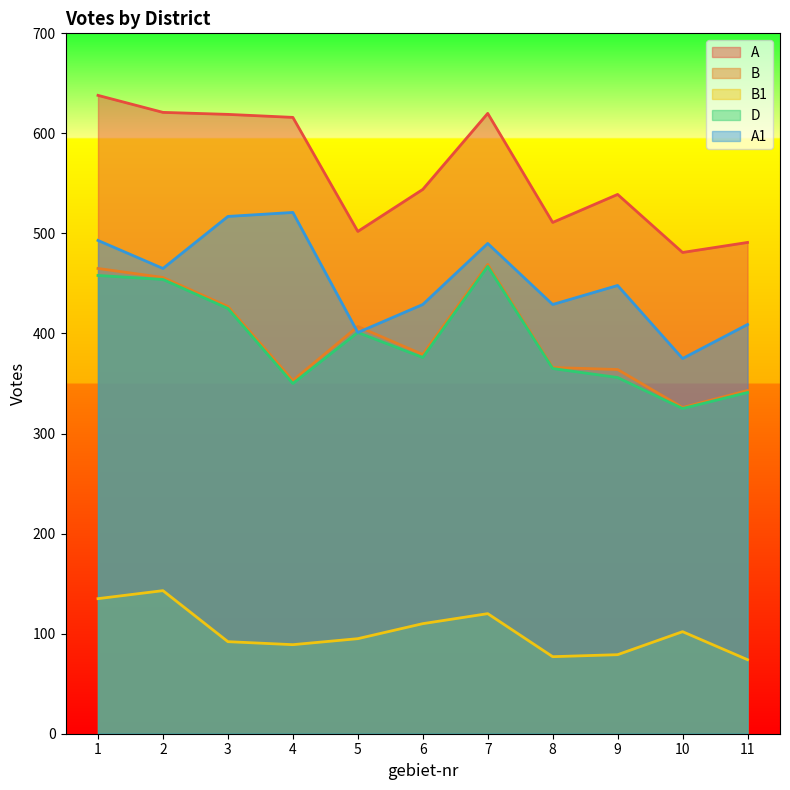

What is the value of the A1 point at the 3rd from the left?

517